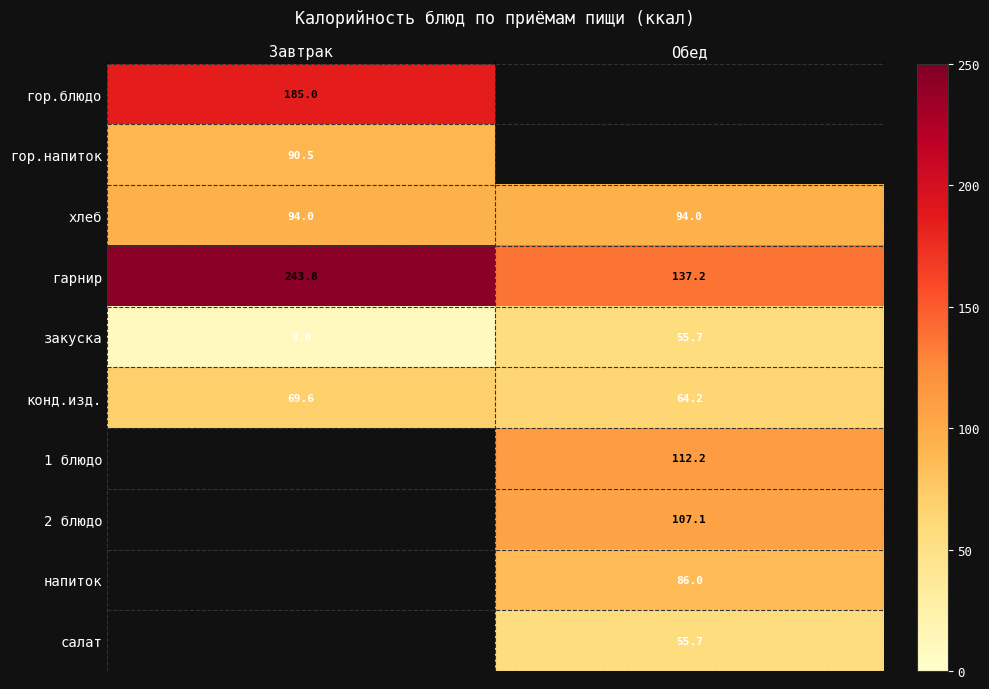

Is the value of салат at Обед greater than the value of хлеб at Завтрак?

No